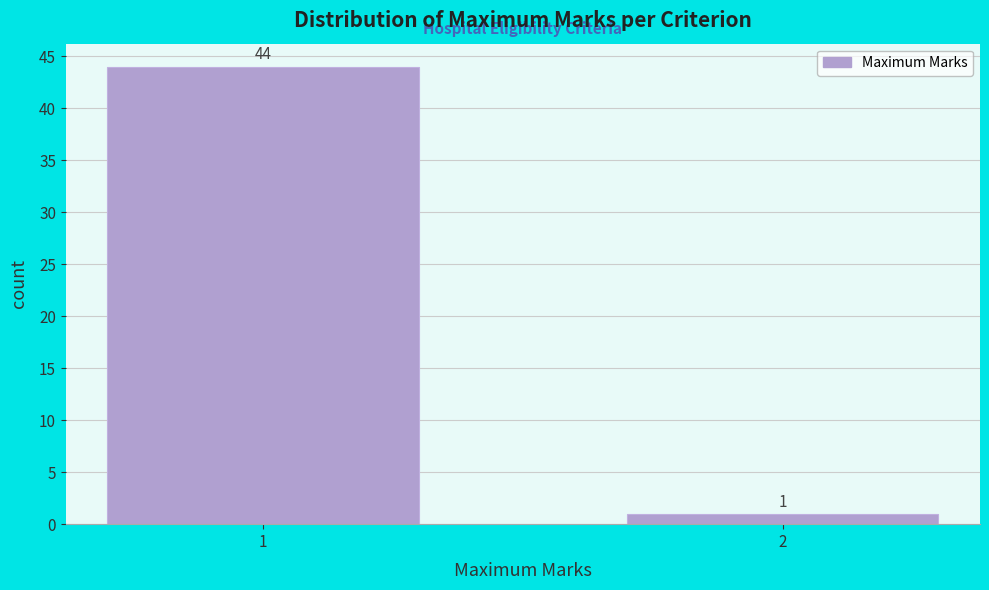

Reading left to right, extract all data points from this chart.

44	1